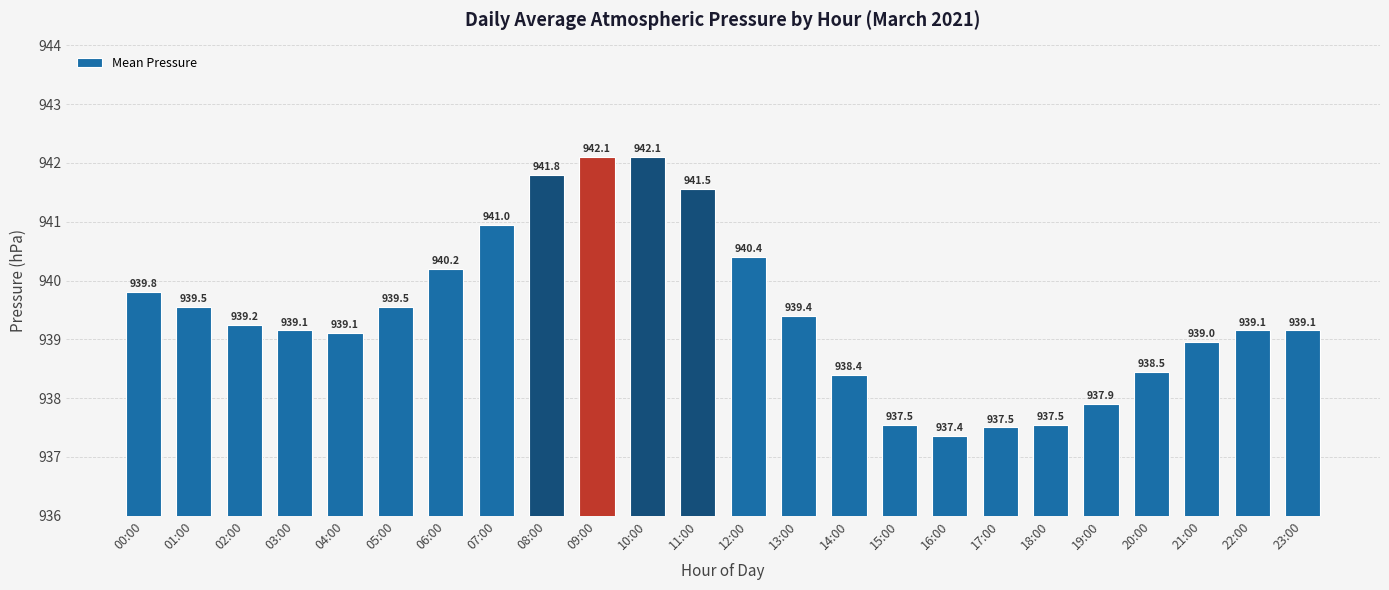

Read the value at 04:00.

939.1